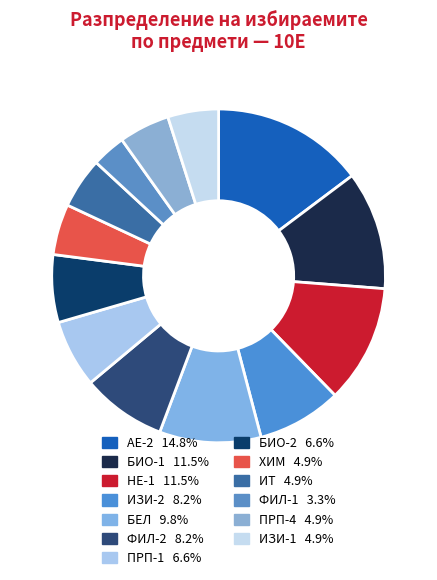

How many segments does this pie chart have?

13